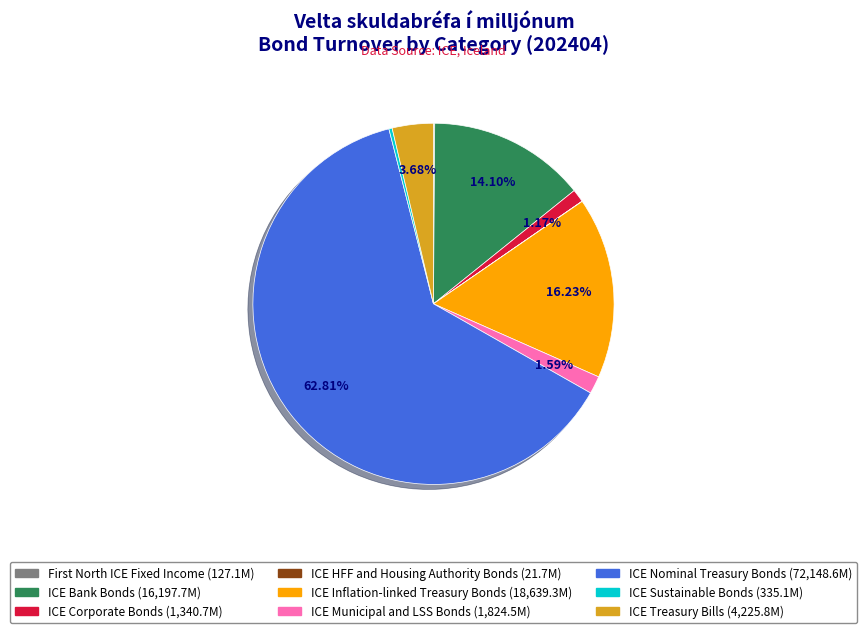

To the nearest percent, what portion does ICE Nominal Treasury Bonds represent?

63%